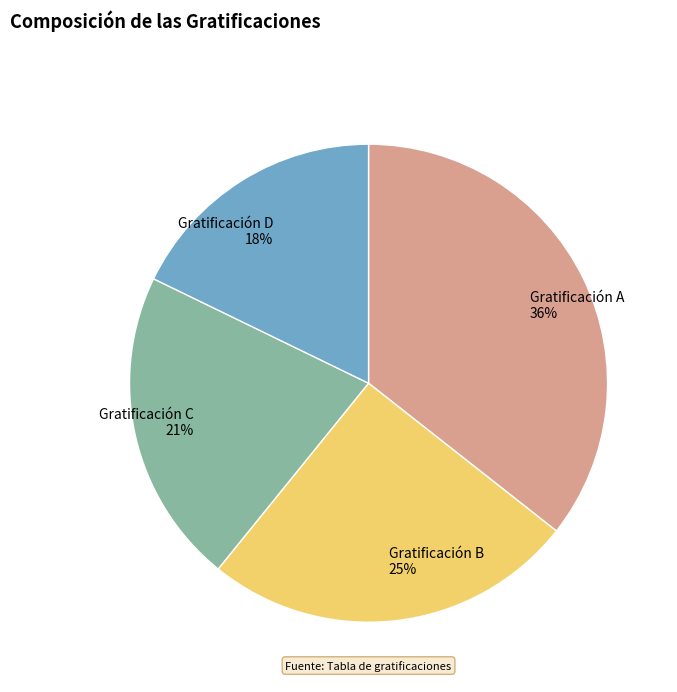

Combined, do Gratificación B and Gratificación A account for over 50%?

Yes